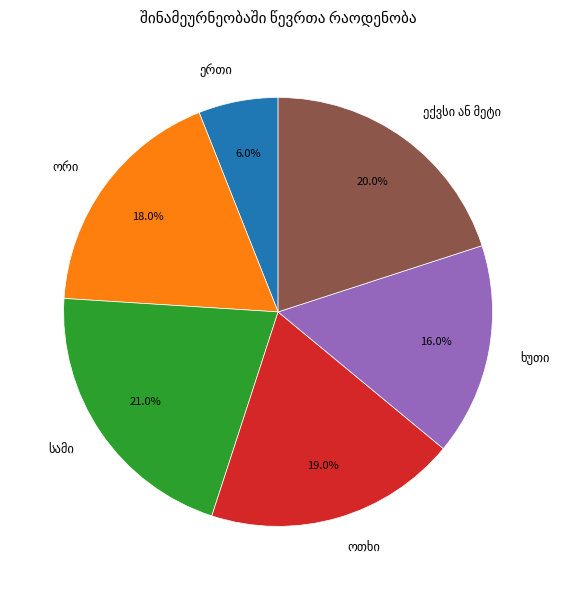

Does any single category account for the majority?

No